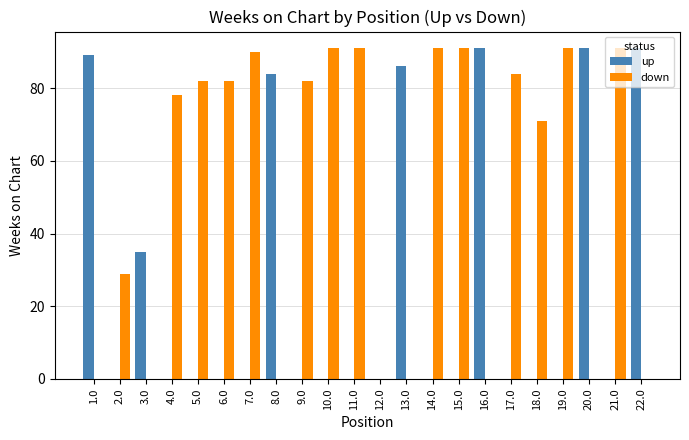

Is it true that up equals 91 at 22.0?

True